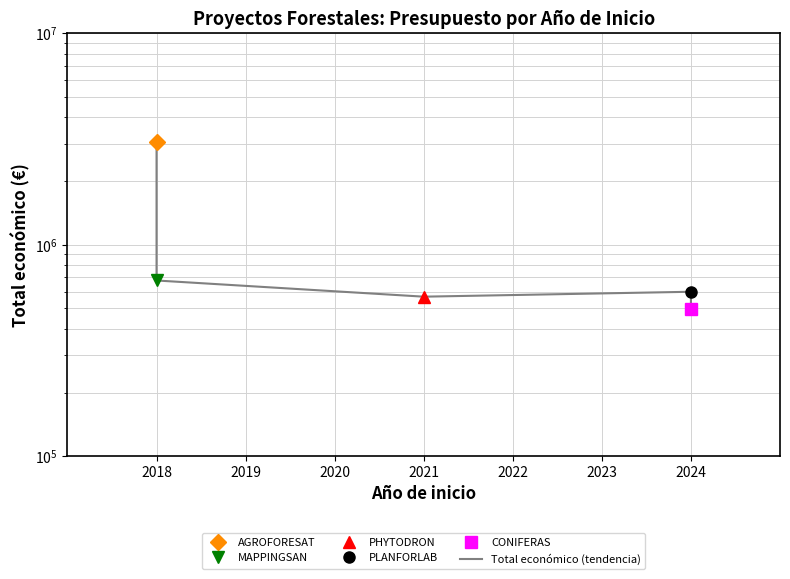

What is the ratio of the value at 2019 to the value at 2018?

0.2